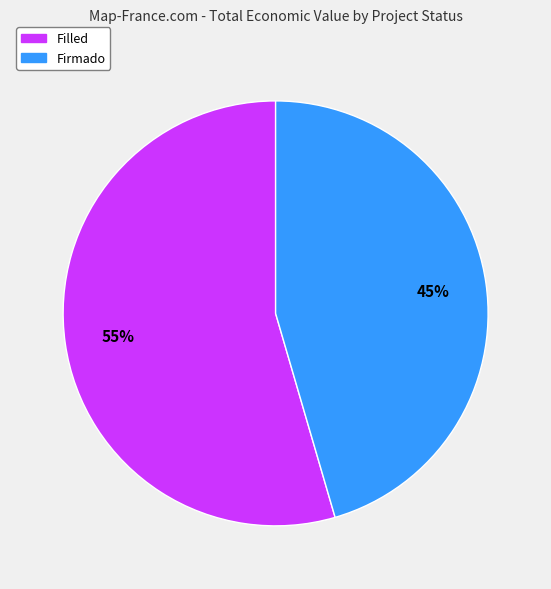

Is there any slice that represents more than half of the pie?

Yes